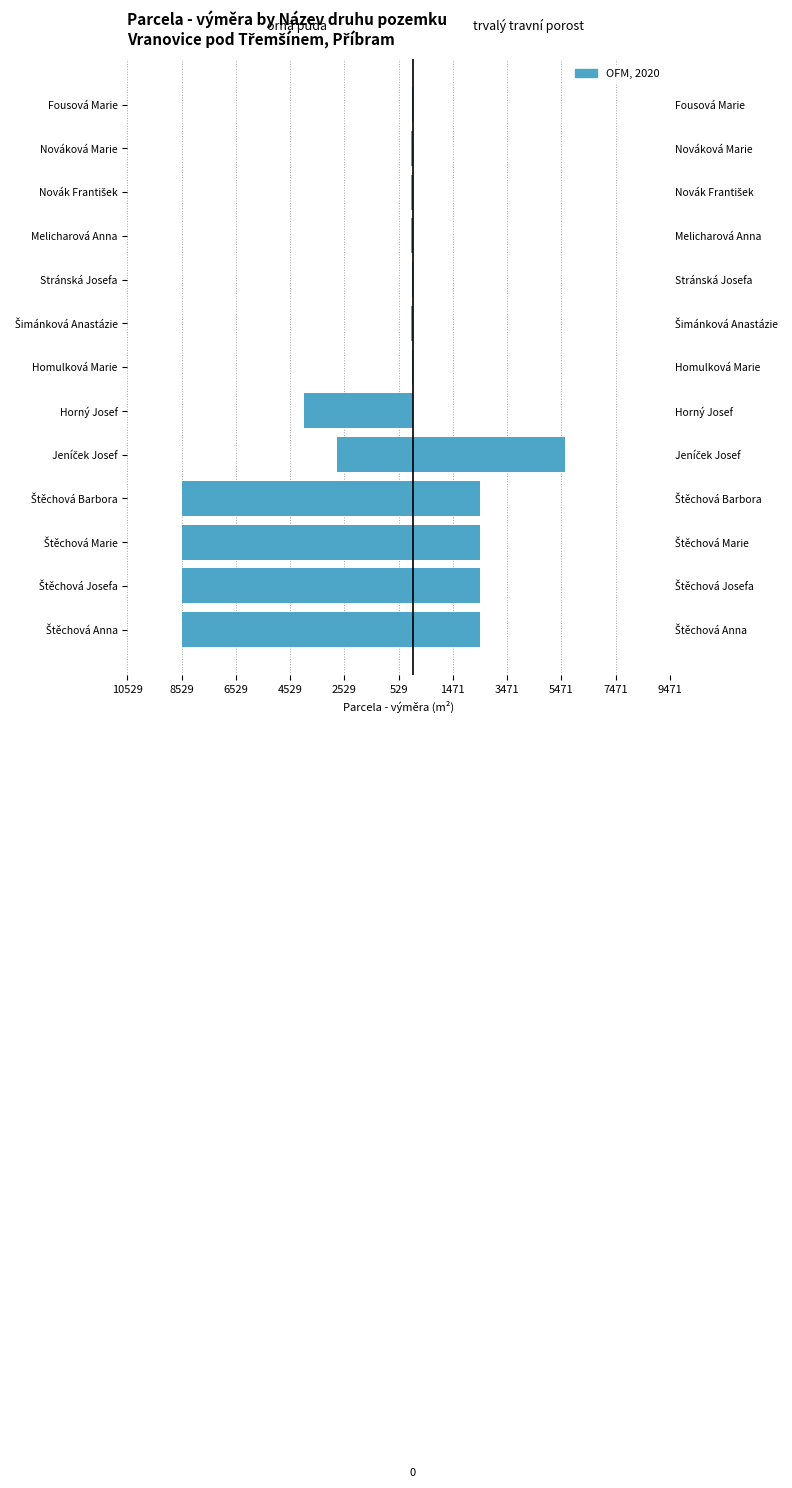

The value of trvalý travní porost at Štěchová Josefa is 3528. True or false?

False